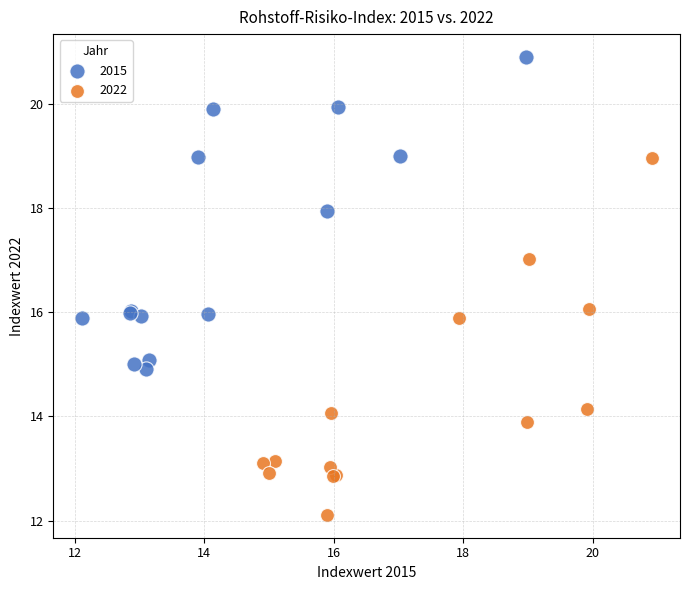

Which series has the widest spread of Y values?

2022